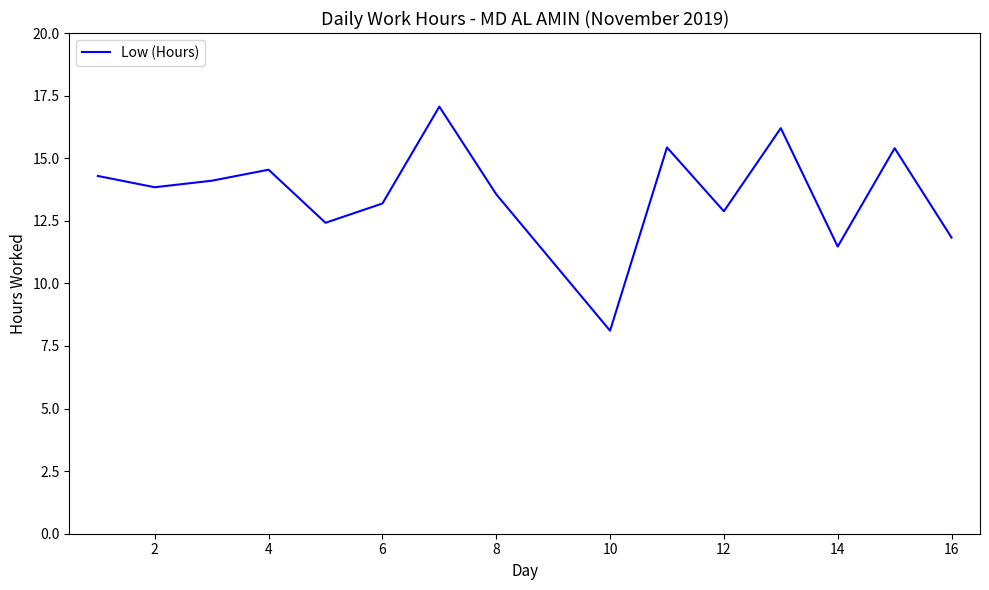

What is the maximum value shown in the chart?

17.1